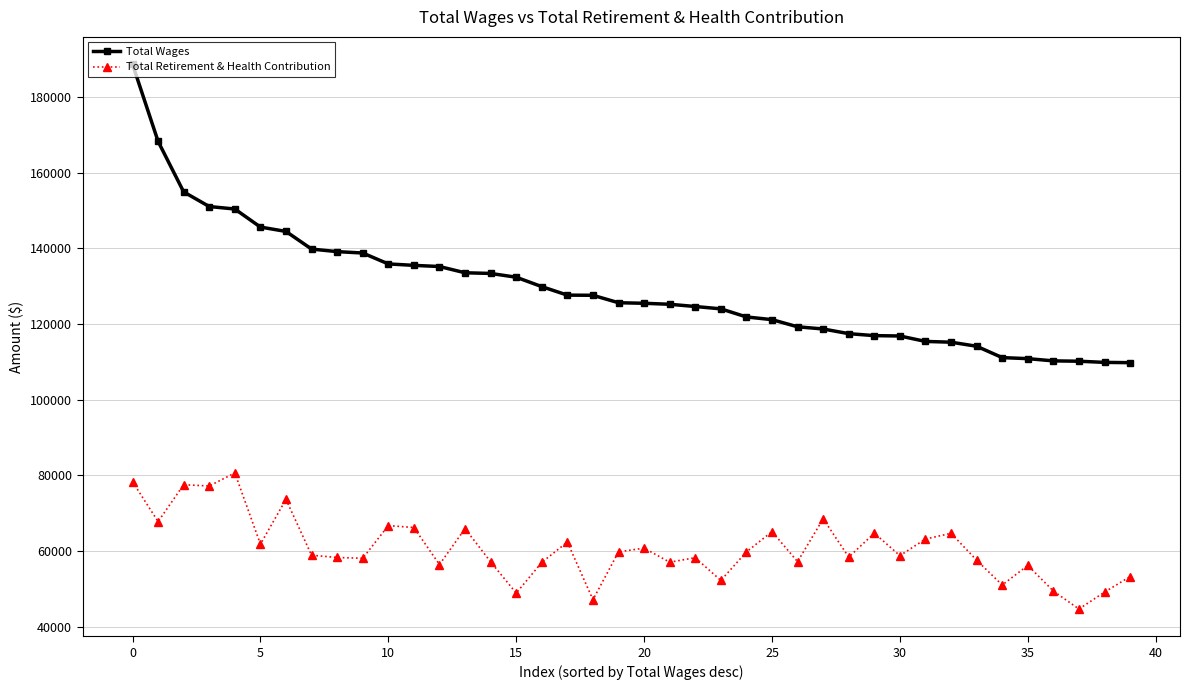

List the series in order of their overall mean, highest first.

Total Wages, Total Retirement & Health Contribution